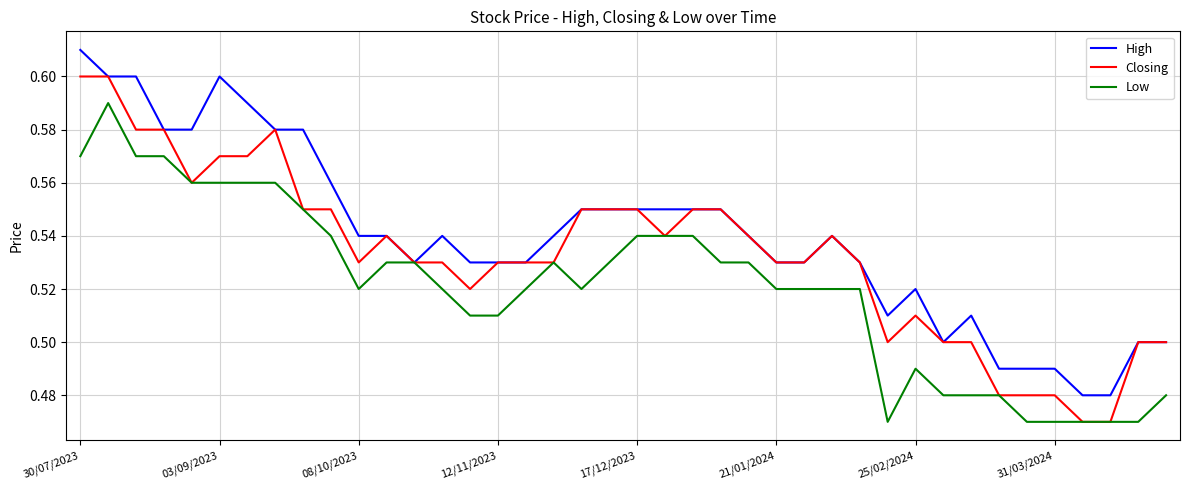

Which series has the largest total across all categories?

High